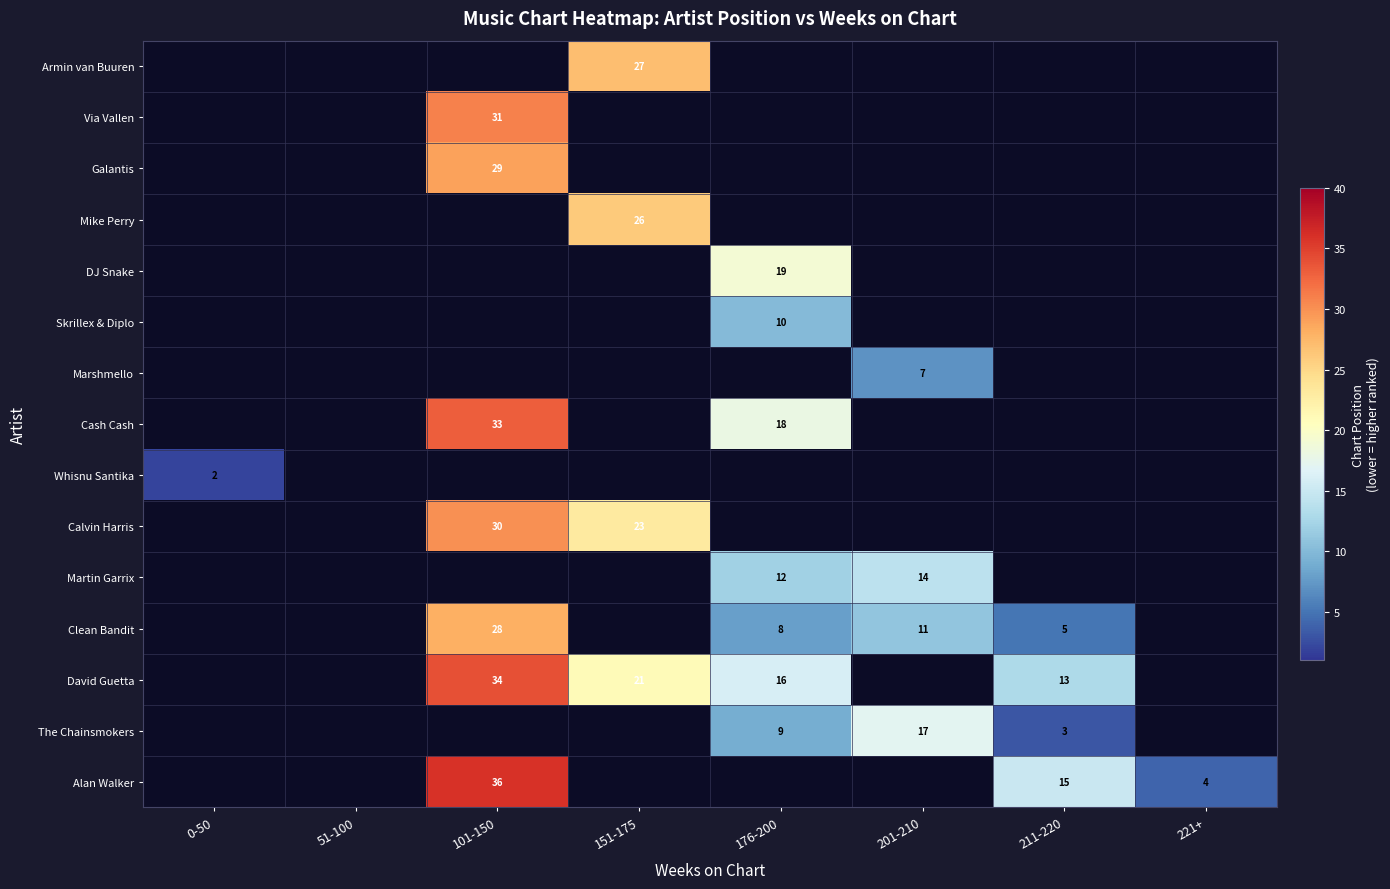

The Calvin Harris series shows 30 at 101-150. True or false?

True